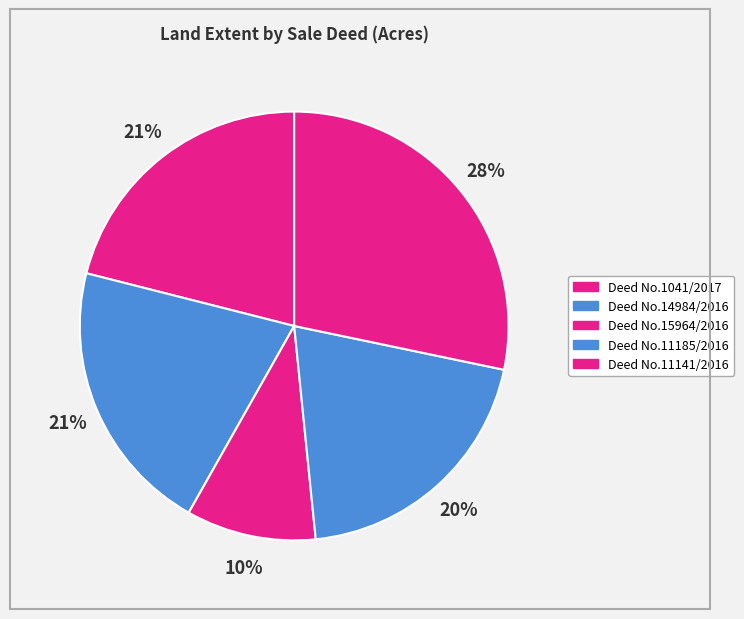

What is the total percentage of Deed No.11185/2016 and Deed No.14984/2016?

40.9%